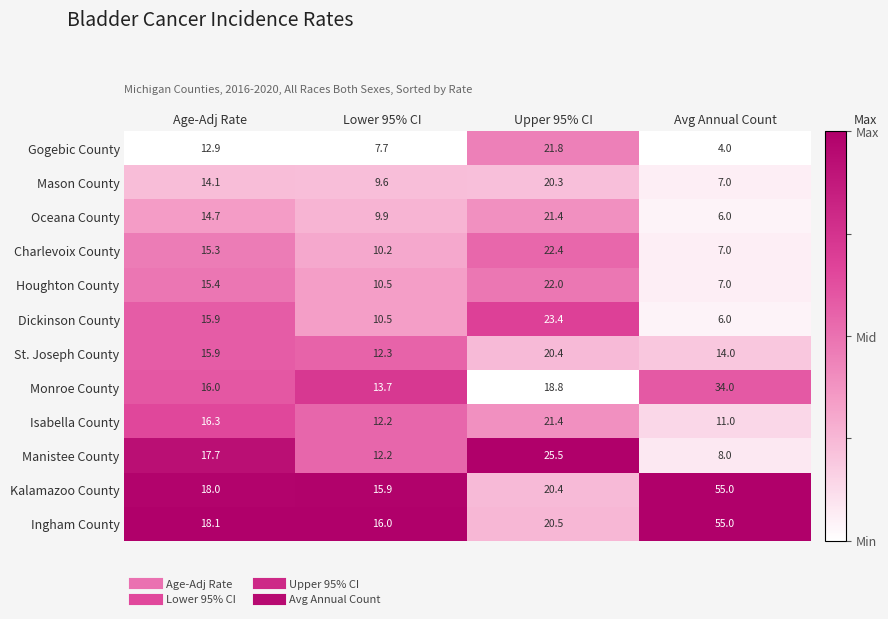

How many series are shown in this chart?

12